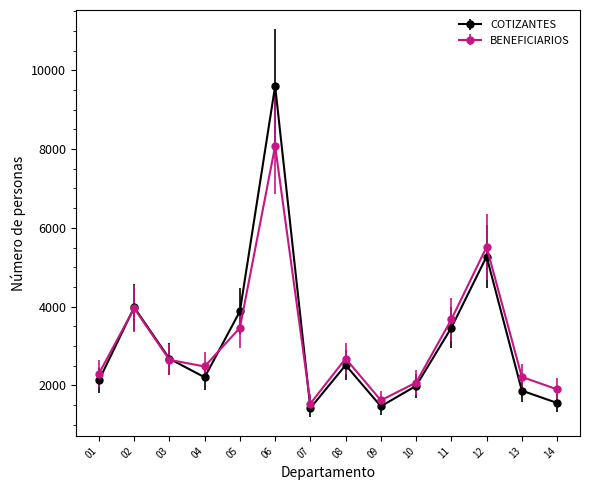

What is the difference between the second highest and minimum values in the BENEFICIARIOS series?

3977